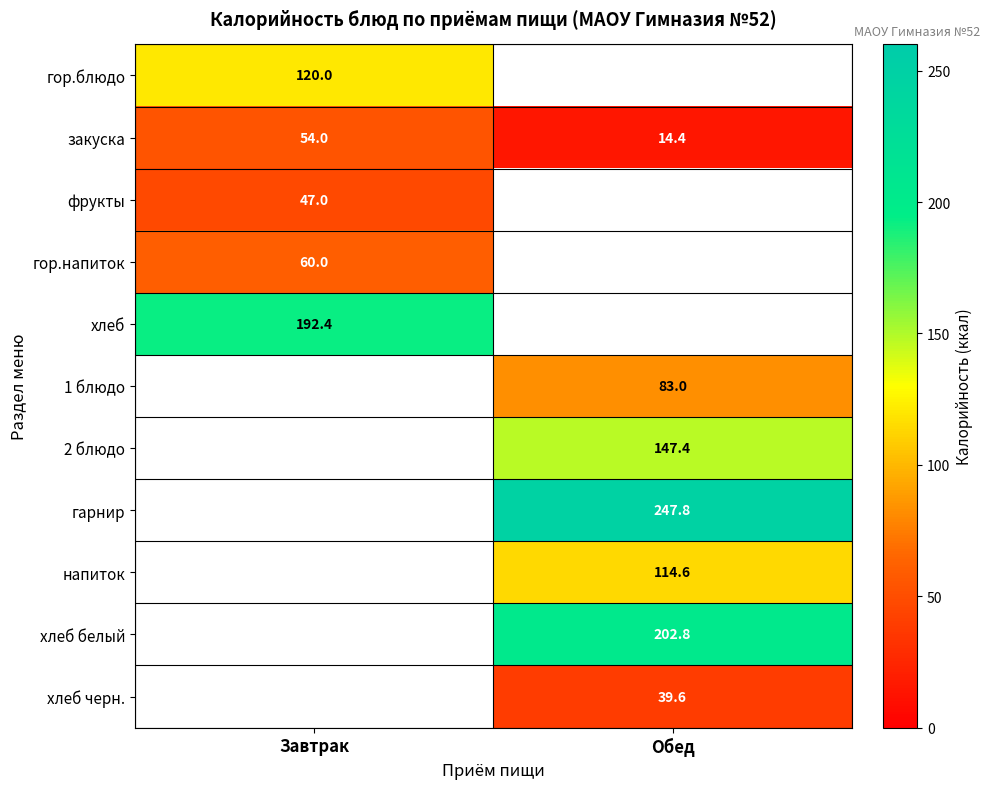

Which label corresponds to the largest value in the chart?

Обед